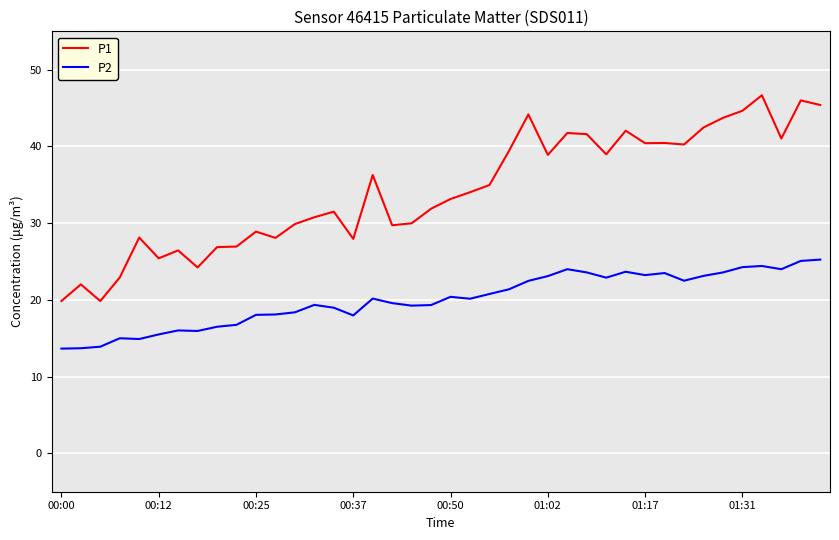

Which series has the largest range (max minus min)?

P1